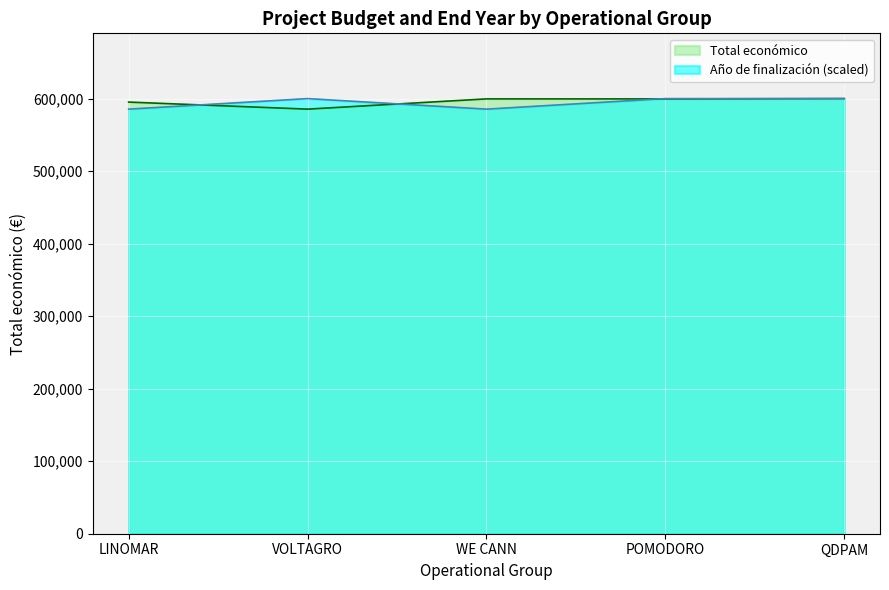

At how many categories does at least one series exceed 595019?

5